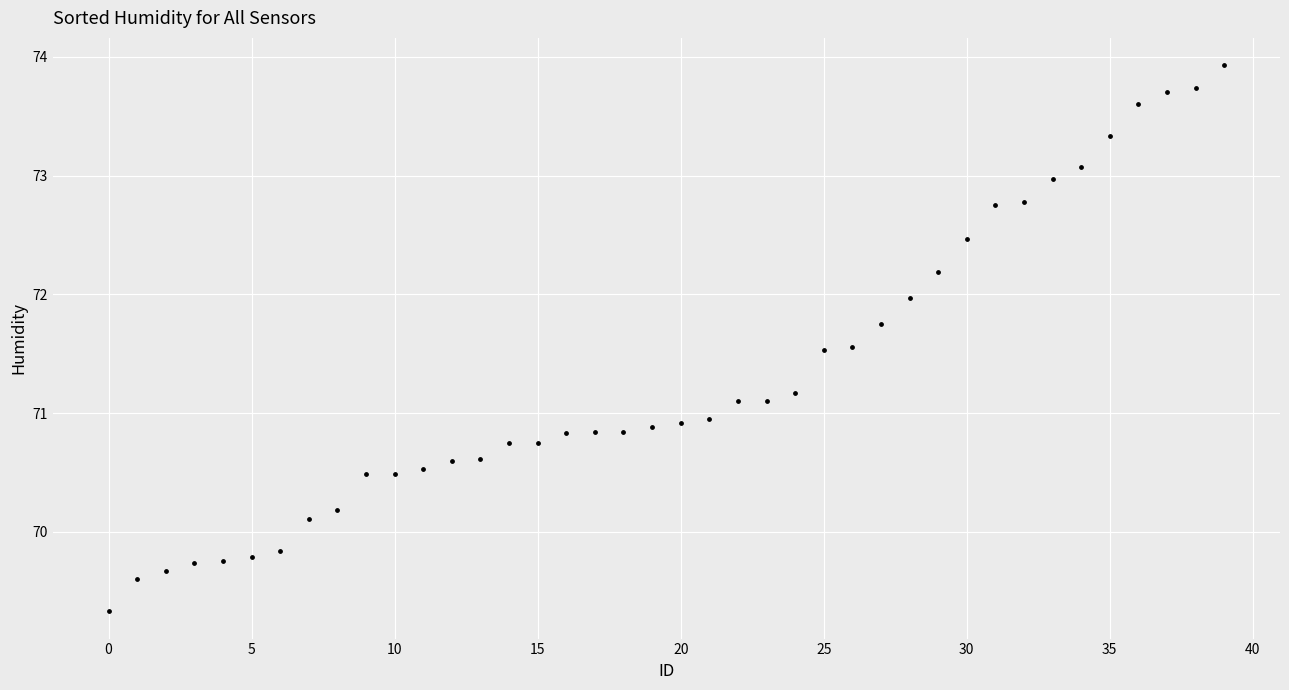

What is the range of Y values (max minus min)?

4.6